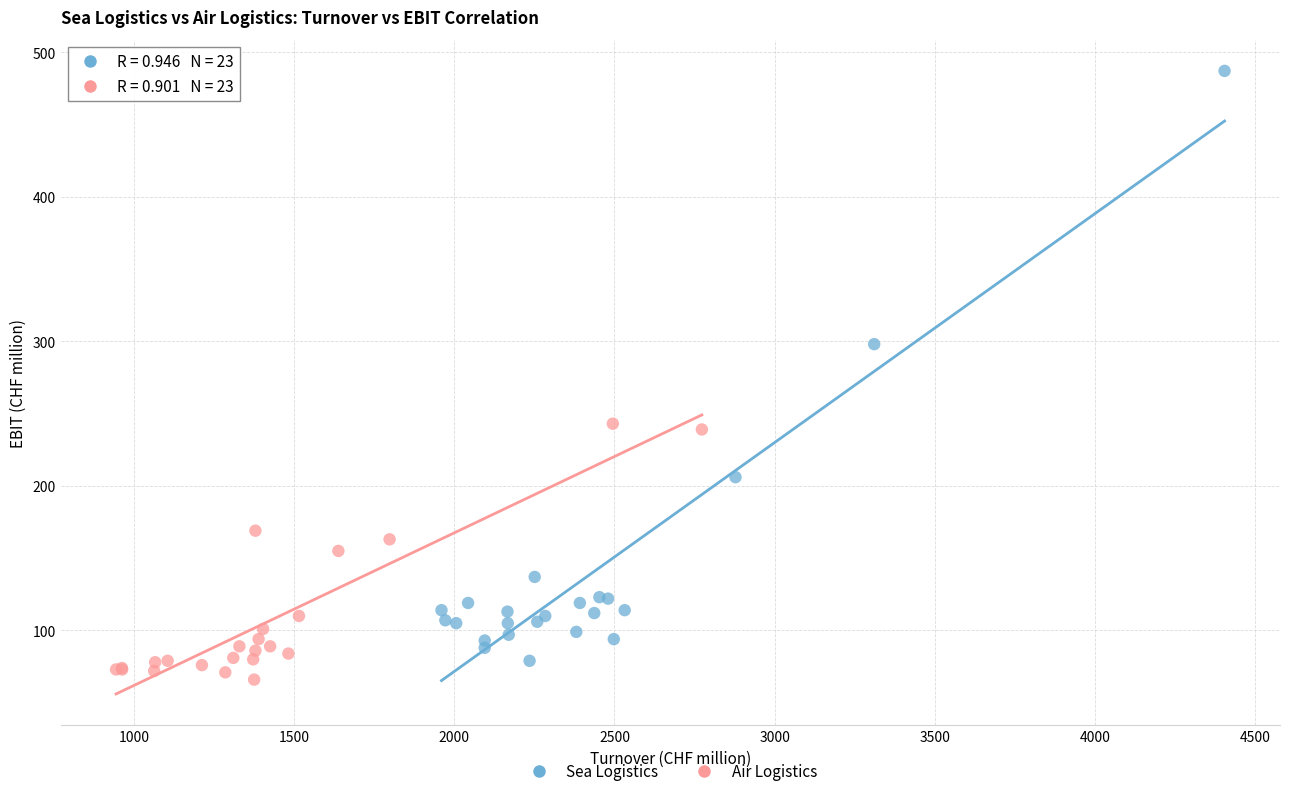

Which series contains the highest Y value?

Sea Logistics